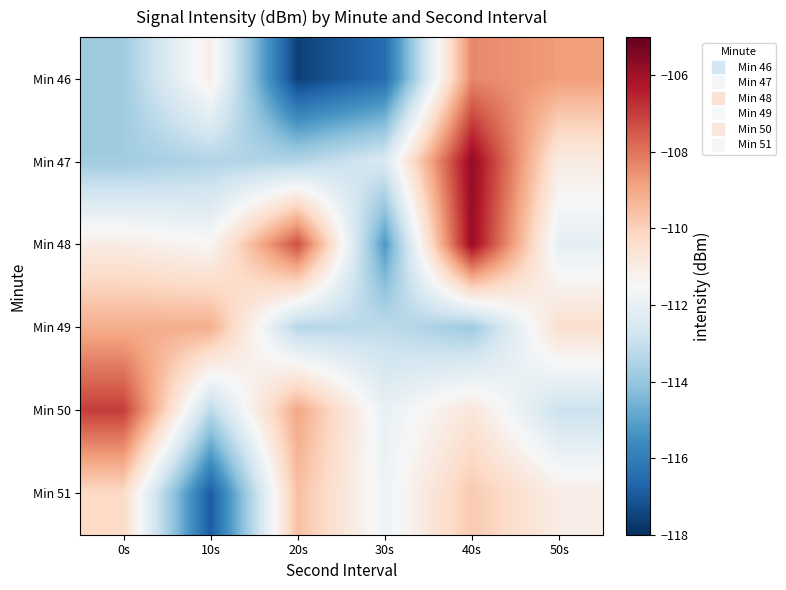

Reading left to right, extract all data points from this chart.

Min 46: 0s=-113.8	10s=-111.1	20s=-117.6	30s=-116.5	40s=-108.4	50s=-108.8
Min 47: 0s=-113.8	10s=-113.4	20s=-113.4	30s=-112.5	40s=-105.8	50s=-111.0
Min 48: 0s=-111.0	10s=-111.4	20s=-107.3	30s=-115.2	40s=-105.9	50s=-112.1
Min 49: 0s=-109.1	10s=-109.1	20s=-113.4	30s=-113.2	40s=-113.8	50s=-110.4
Min 50: 0s=-107.0	10s=-113.2	20s=-109.0	30s=-112.0	40s=-110.7	50s=-112.9
Min 51: 0s=-110.2	10s=-116.9	20s=-109.5	30s=-111.8	40s=-109.8	50s=-111.0